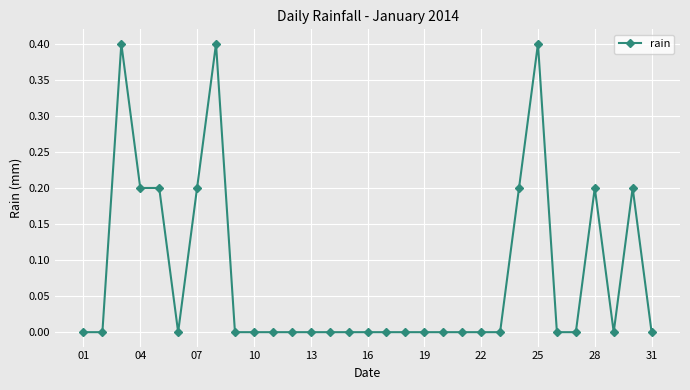

What is the greatest value displayed?

0.4